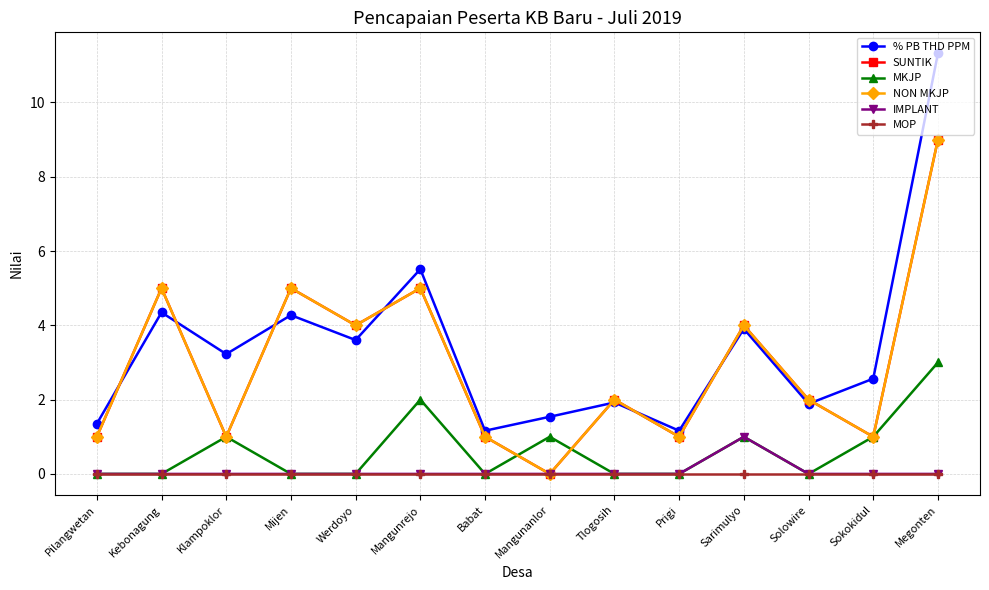

Is this an area chart (filled region under the line)?

No